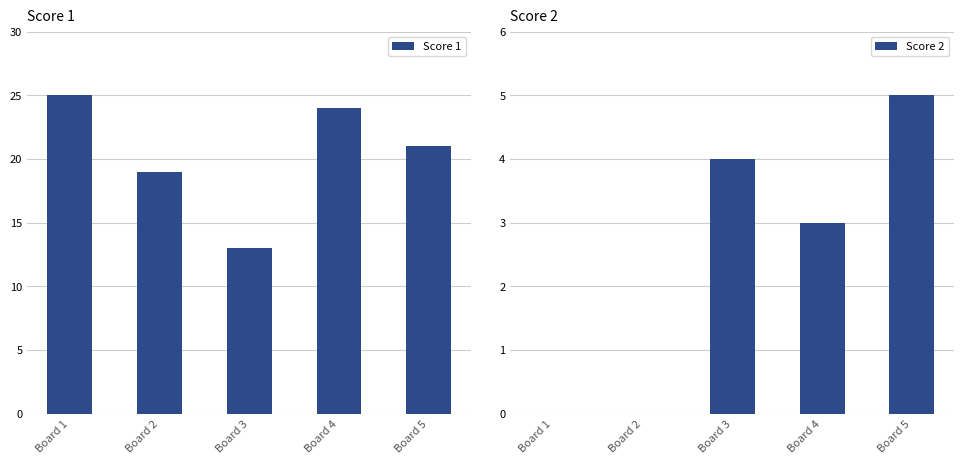

What is the total value across all series at Board 1?

25